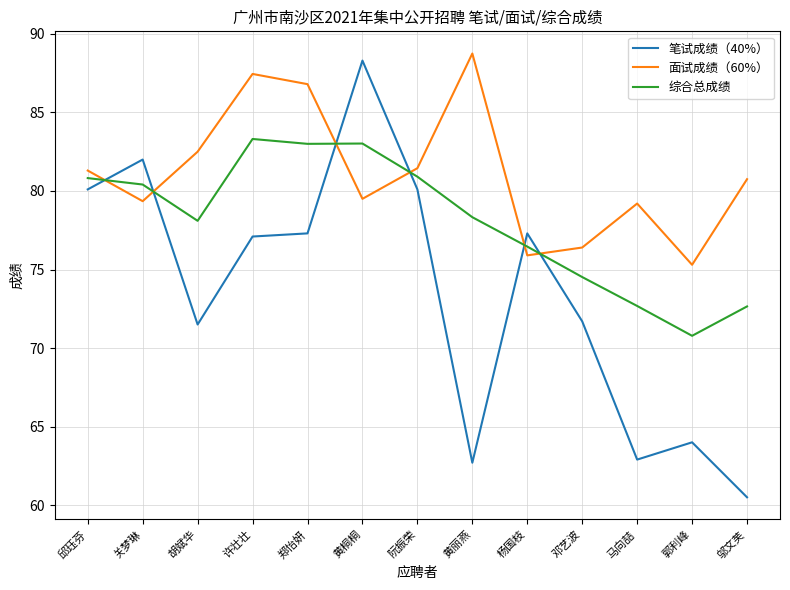

At how many categories does at least one series exceed 65?

13